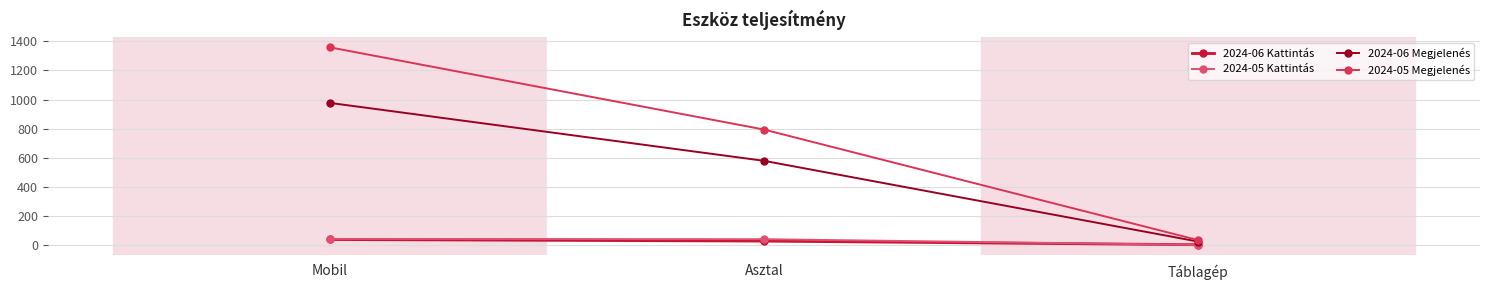

What is the spread (max minus min) of values at Asztal?

767